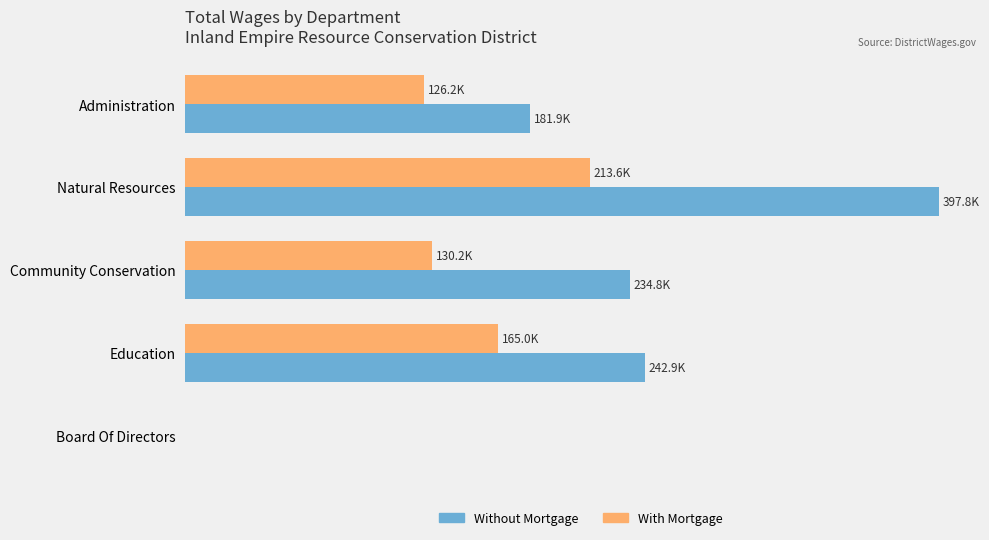

Which series has the widest spread of values?

Without Mortgage